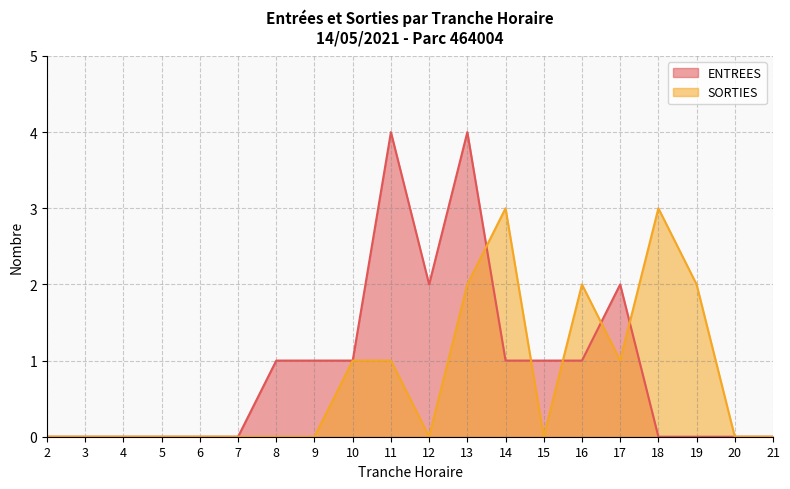

Which series has the largest range (max minus min)?

ENTREES